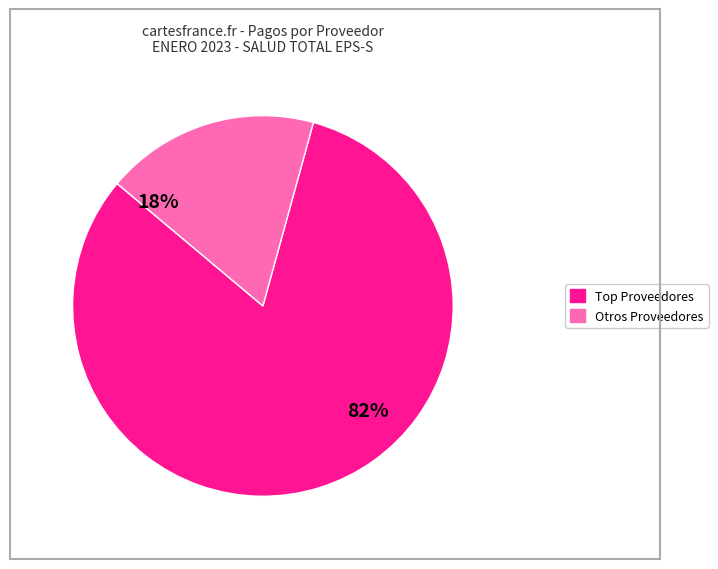

To the nearest percent, what is the average slice percentage?

50%